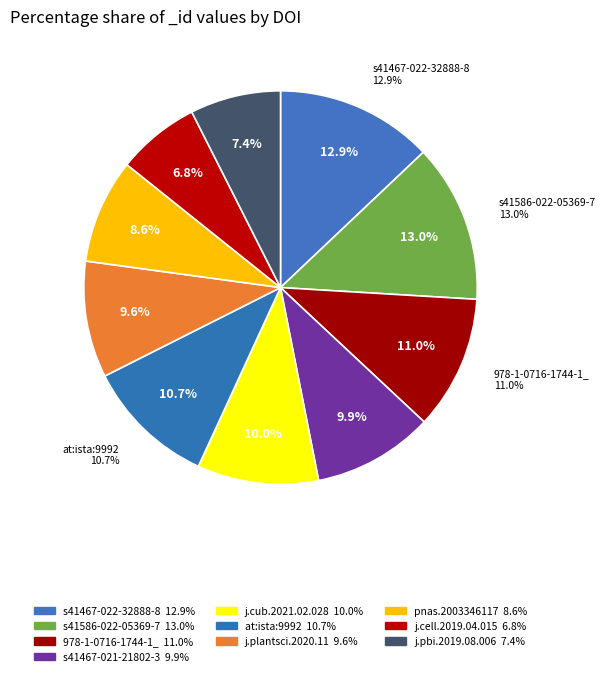

To the nearest percent, what portion does 10.1007/978-1-0716-1744-1_6 represent?

11%